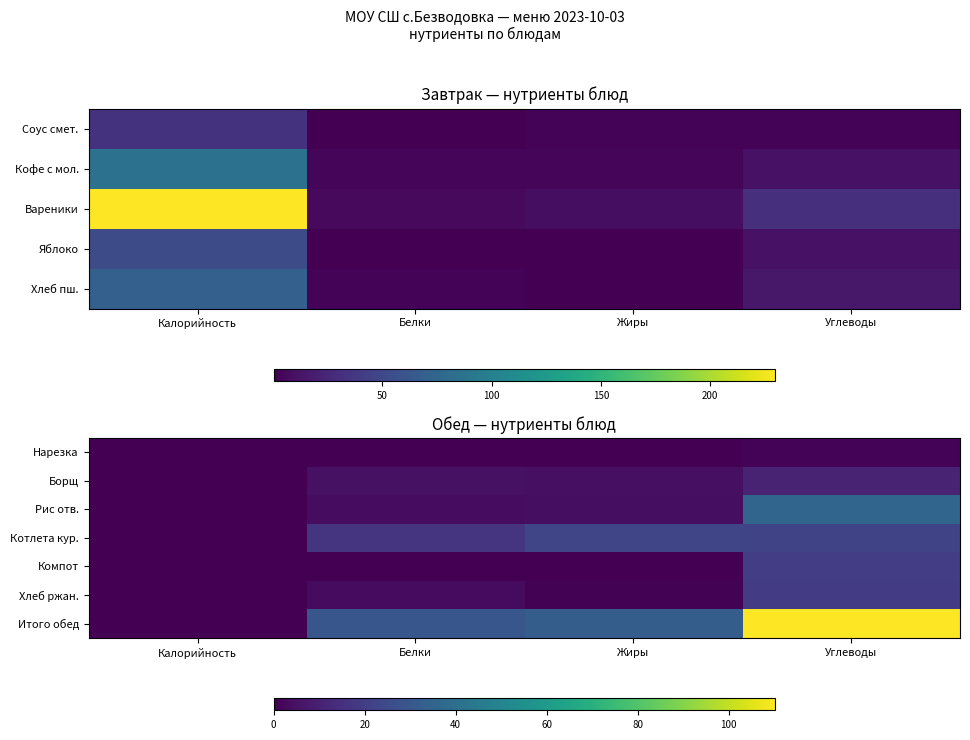

At which category does the chart reach its peak across all series?

Углеводы